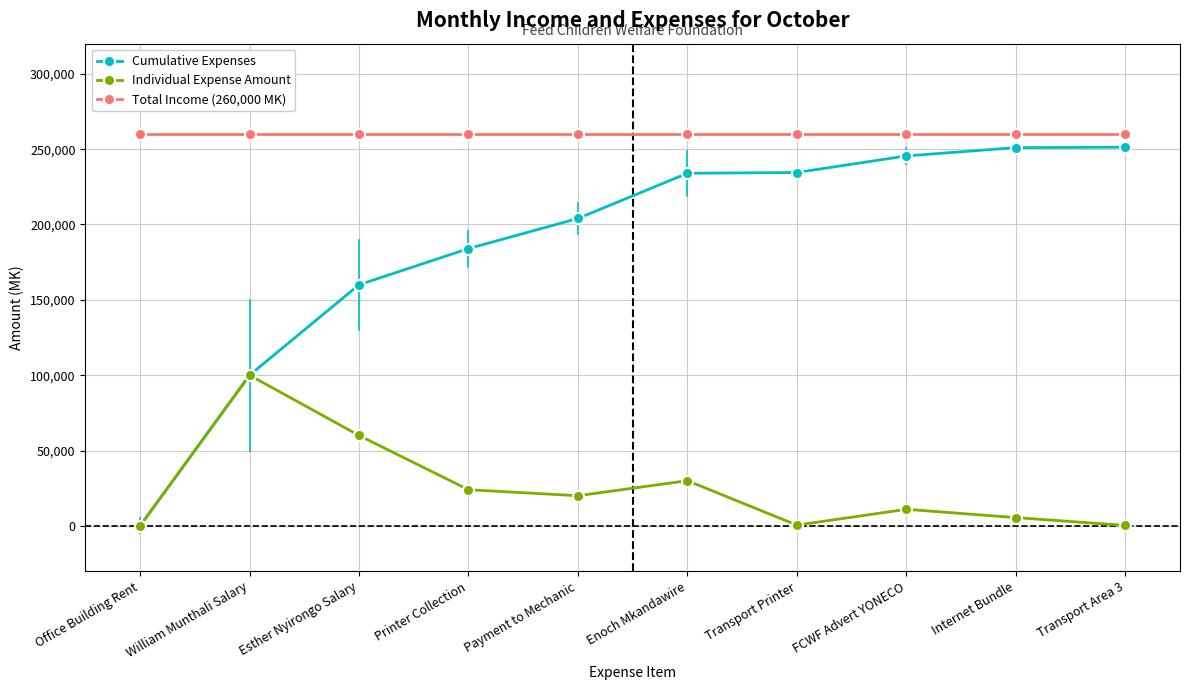

True or false: Total Income (260,000 MK) and Cumulative Expenses intersect in this chart.

False